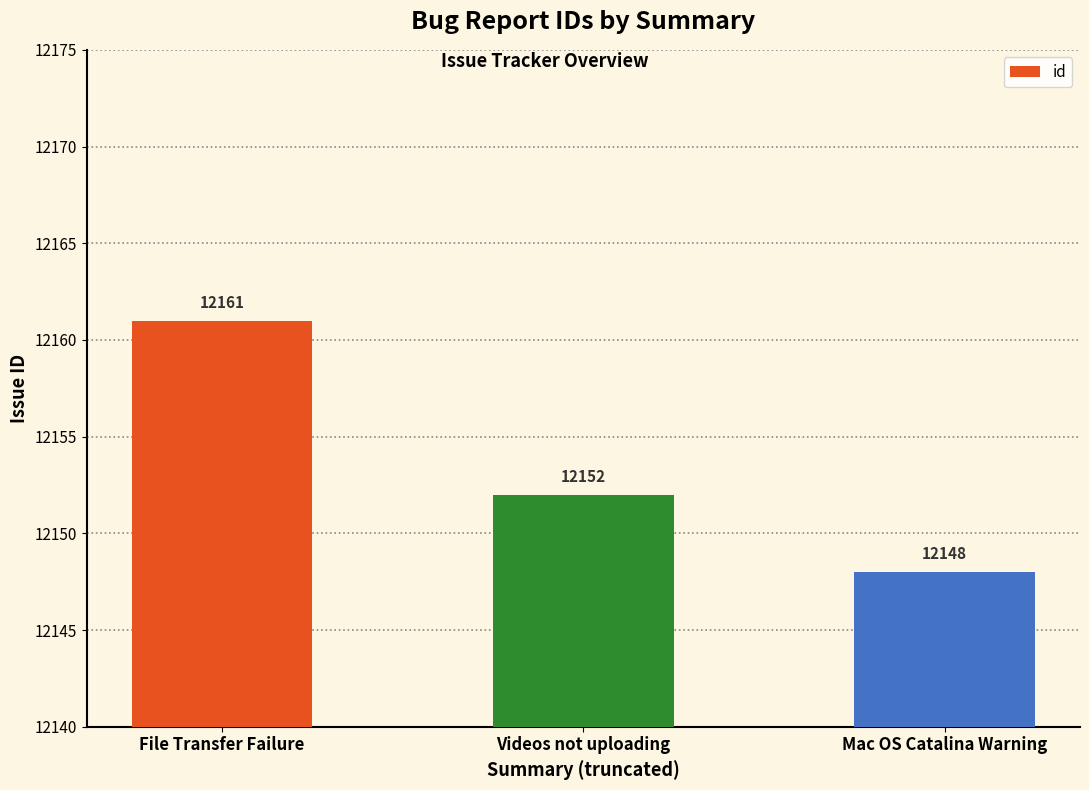

Reading left to right, what are all the values shown in this chart?

File Transfer Failure=12161	Videos not uploading=12152	Mac OS Catalina Warning=12148